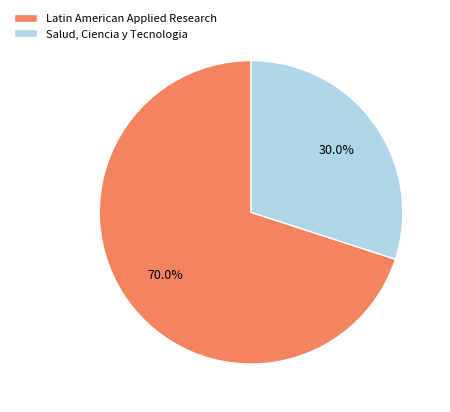

The Latin American Applied Research slice represents 77% of the pie. True or false?

False